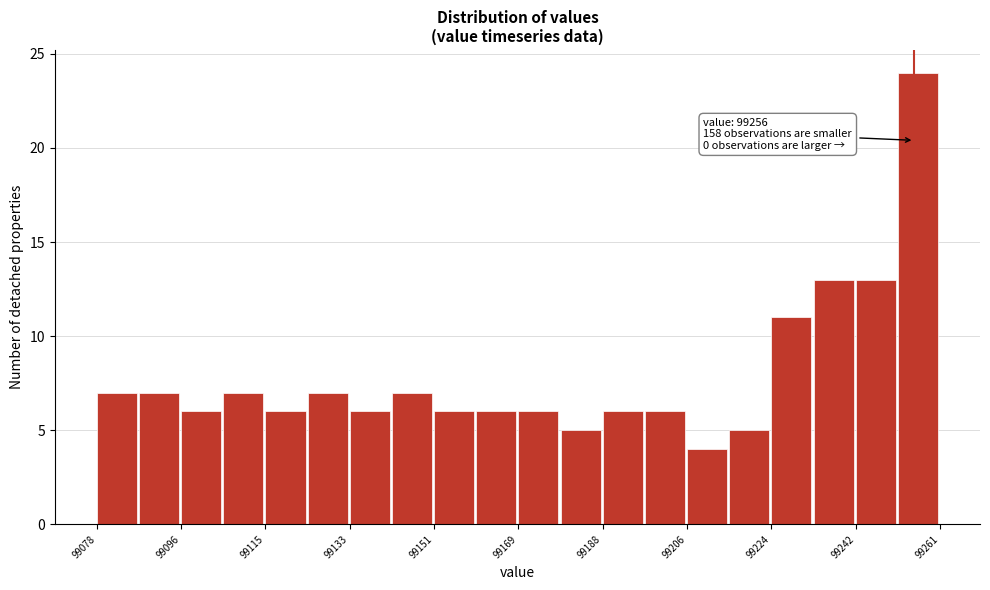

Over which range of the x-axis is the bar tallest?

99252 to 99262